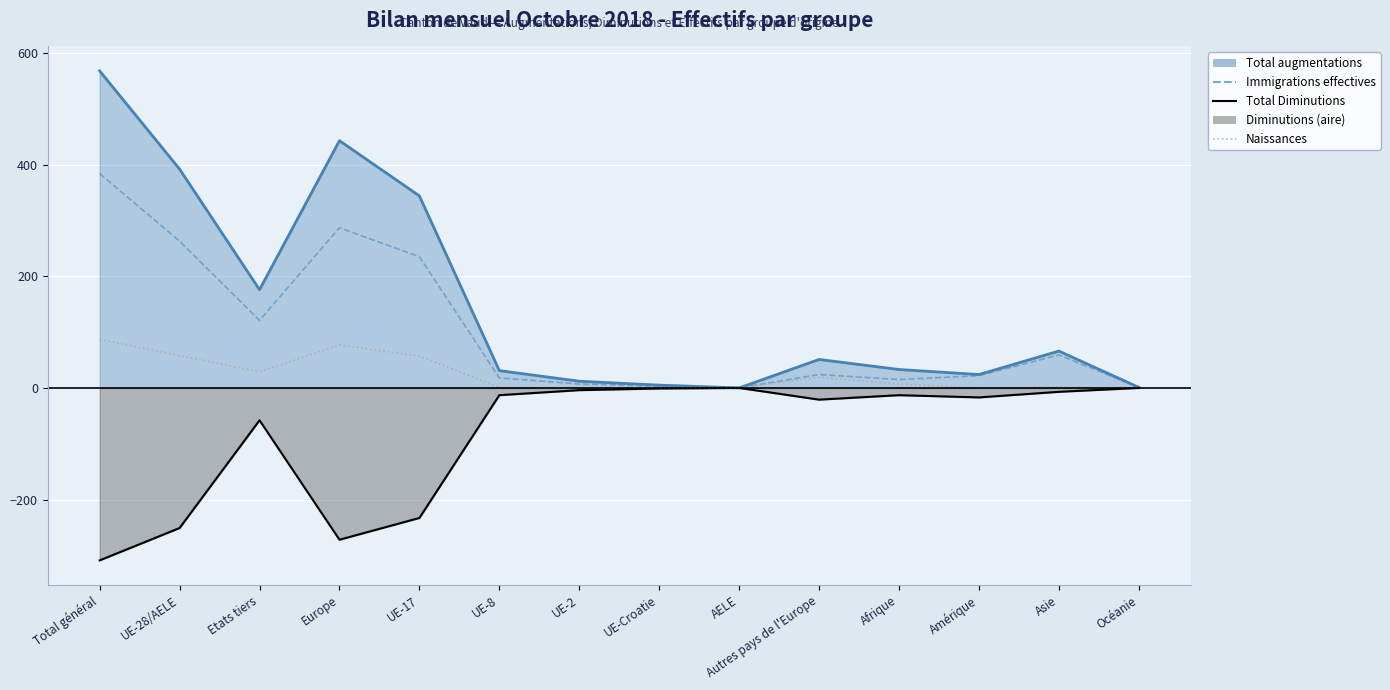

Reading right to left, extract all data points from this chart.

Immigrations effectives: 1	59	22	15	24	0	3	7	18	235	287	121	263	384
Naissances: 0	2	0	7	19	0	0	0	1	57	77	29	58	87